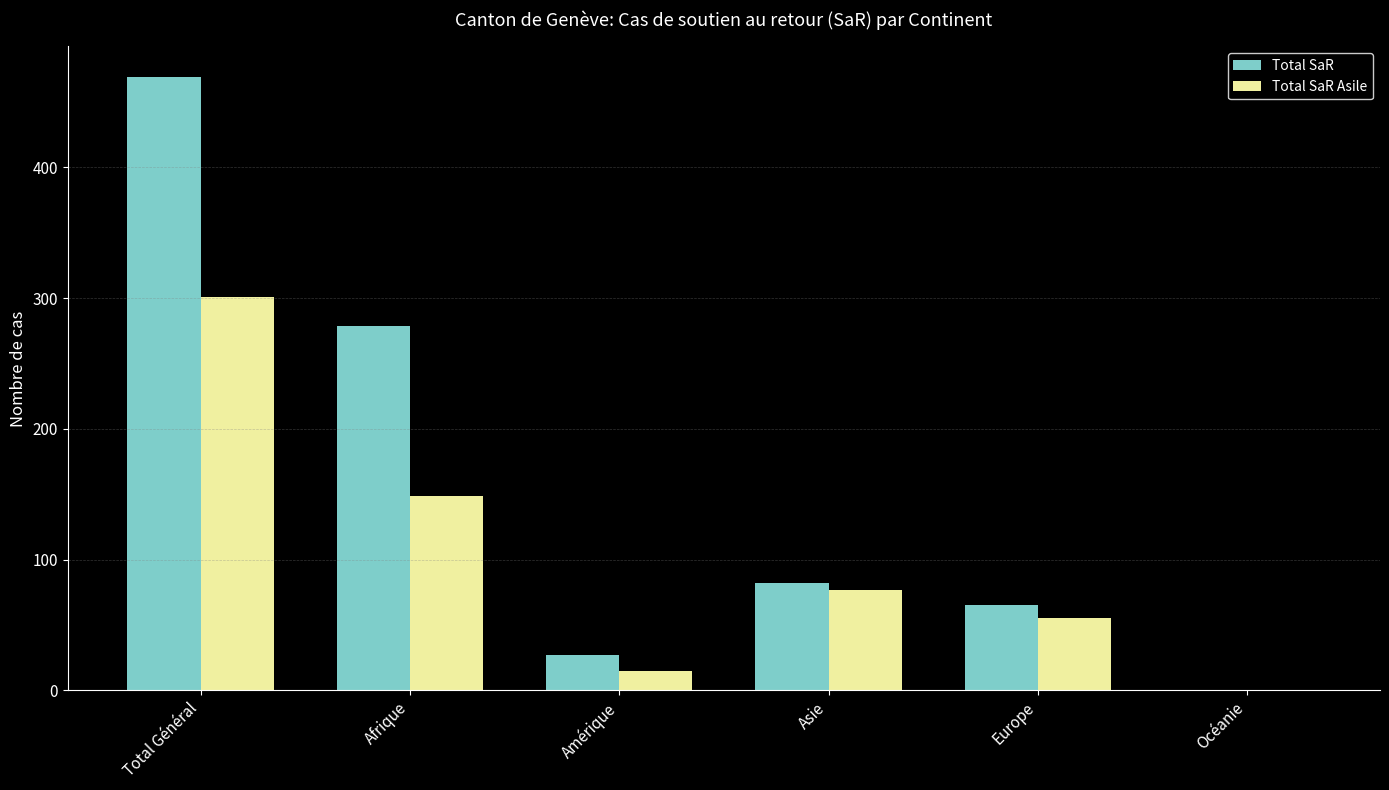

What is the greatest value displayed?

469